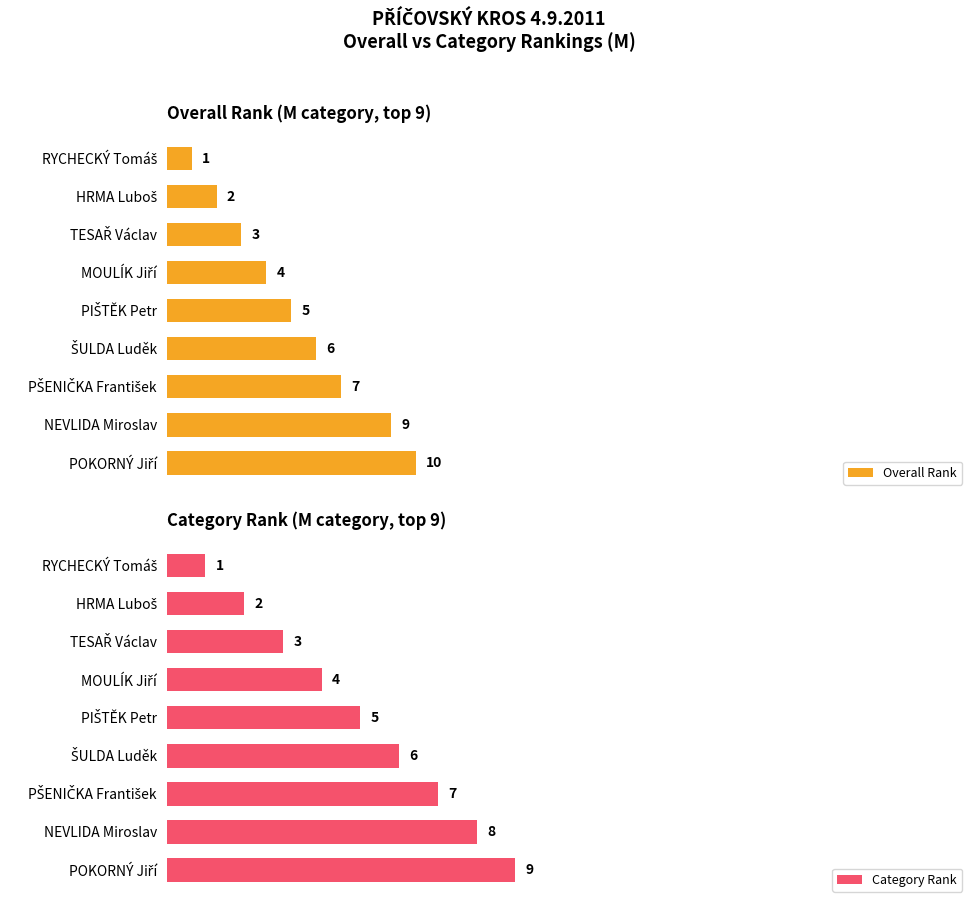

How many bars are there in each group?

2